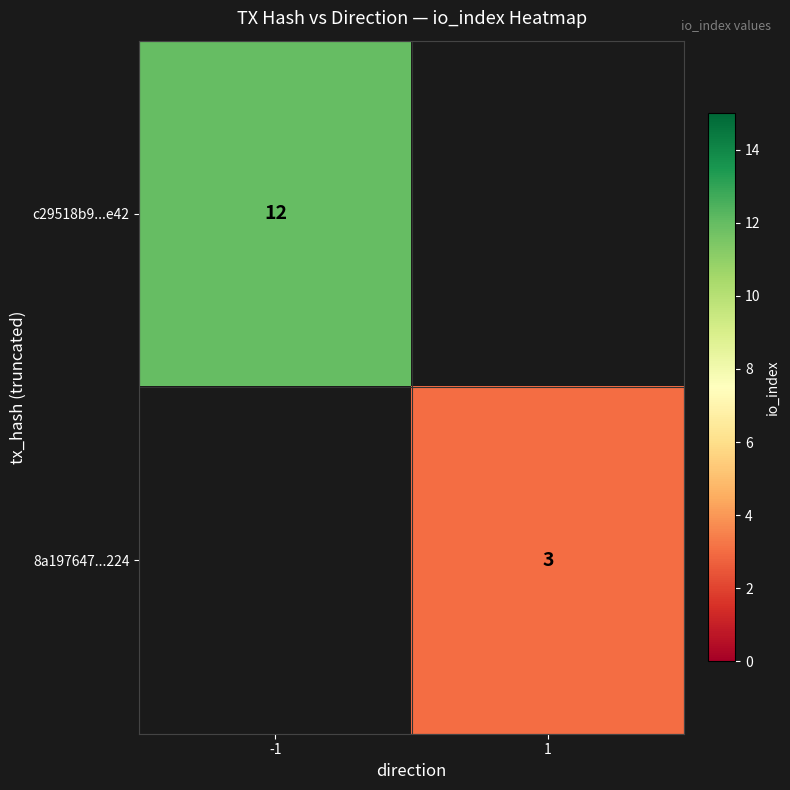

How many distinct data groups are displayed?

2